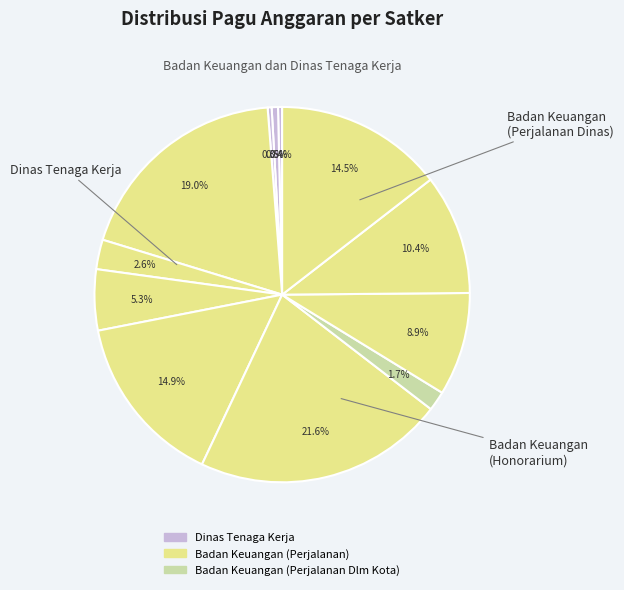

Count the number of slices in the pie.

12